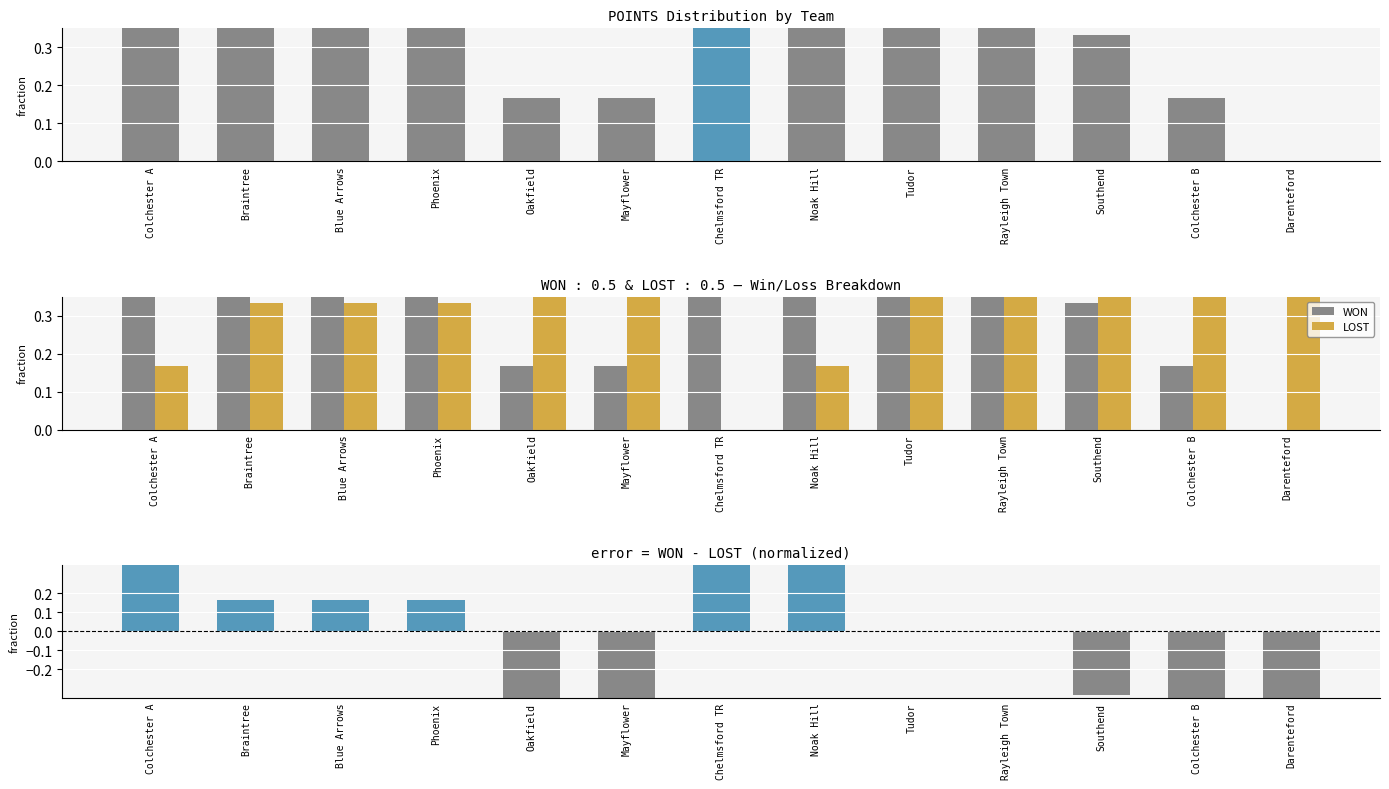

Which series has the largest total across all categories?

LOST